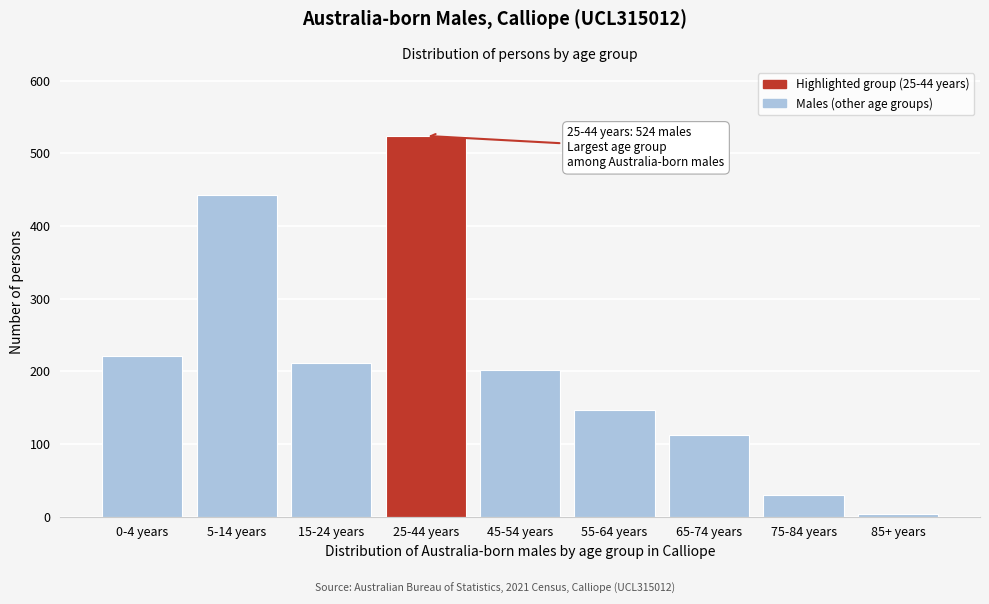

Reading left to right, transcribe all the data shown in this chart.

0-4 years=221	5-14 years=442	15-24 years=211	25-44 years=524	45-54 years=202	55-64 years=147	65-74 years=113	75-84 years=30	85+ years=4